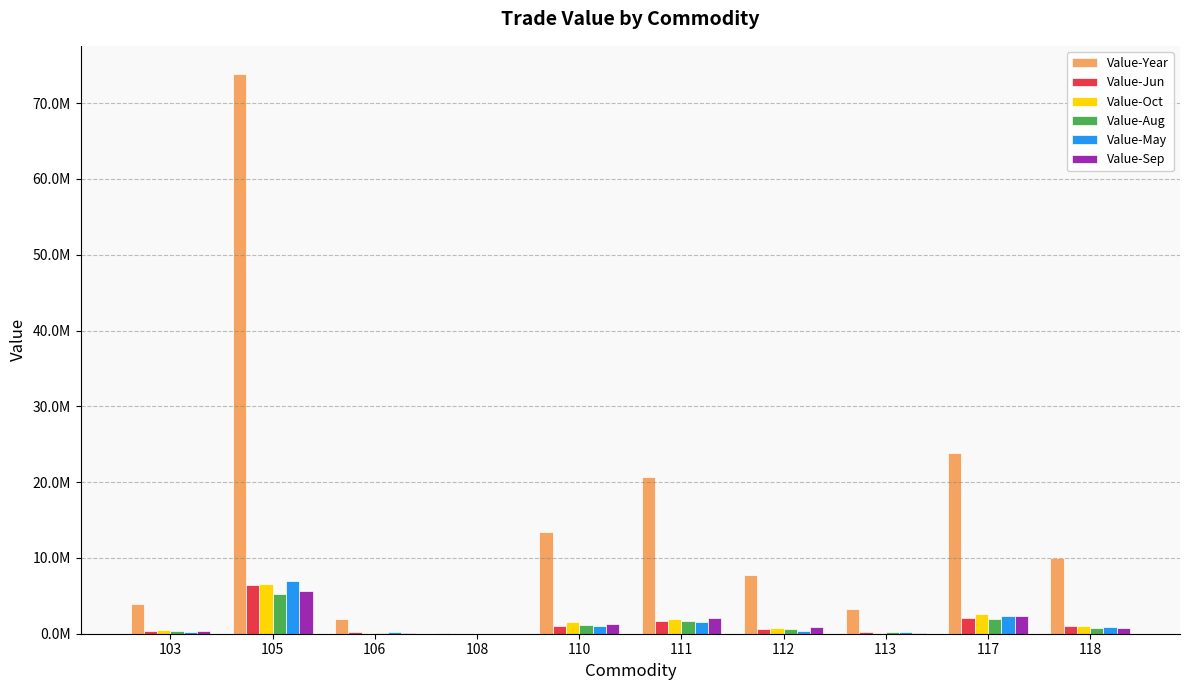

What is the minimum value for Value-May?

292